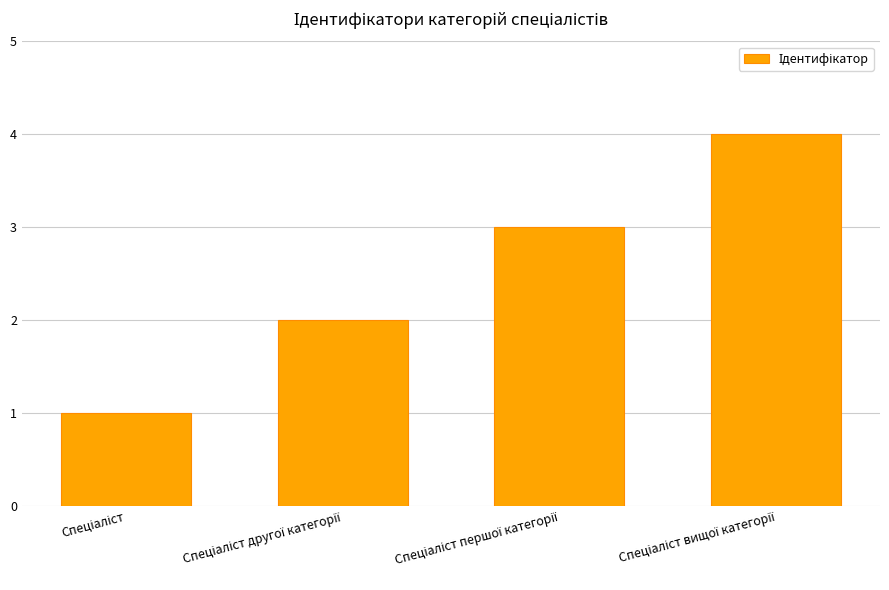

What is the greatest value displayed?

4